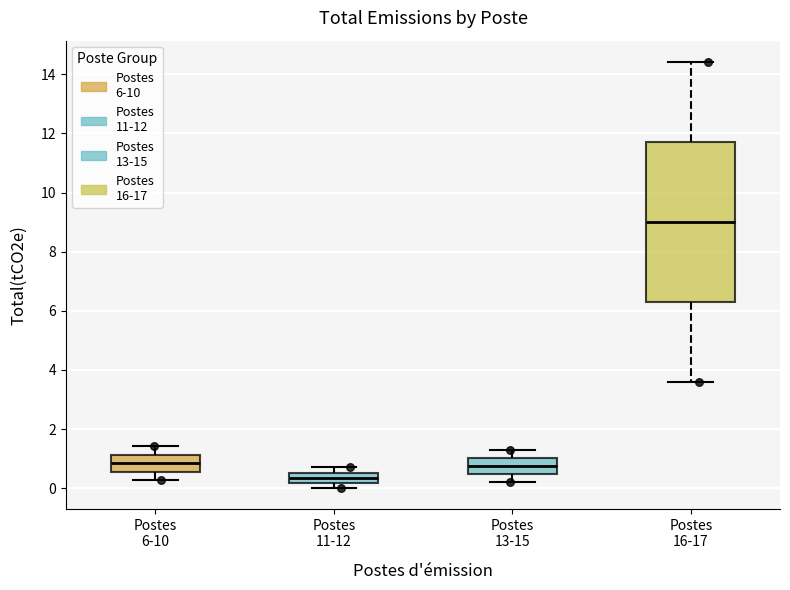

Comparing the boxes themselves (not the whiskers), which one is the tallest?

Postes 16-17